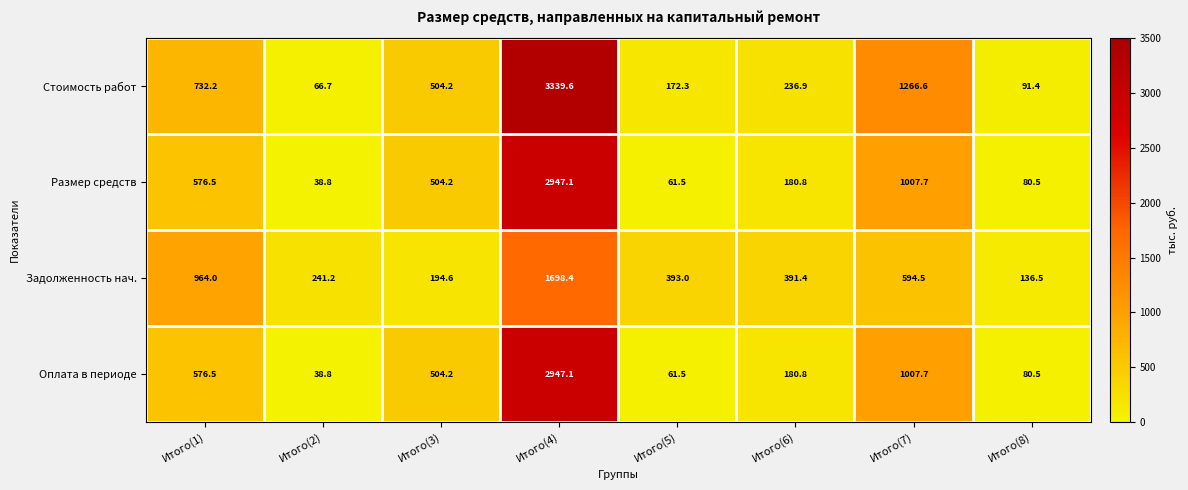

What is the spread (max minus min) of values at Итого(3)?

309.6